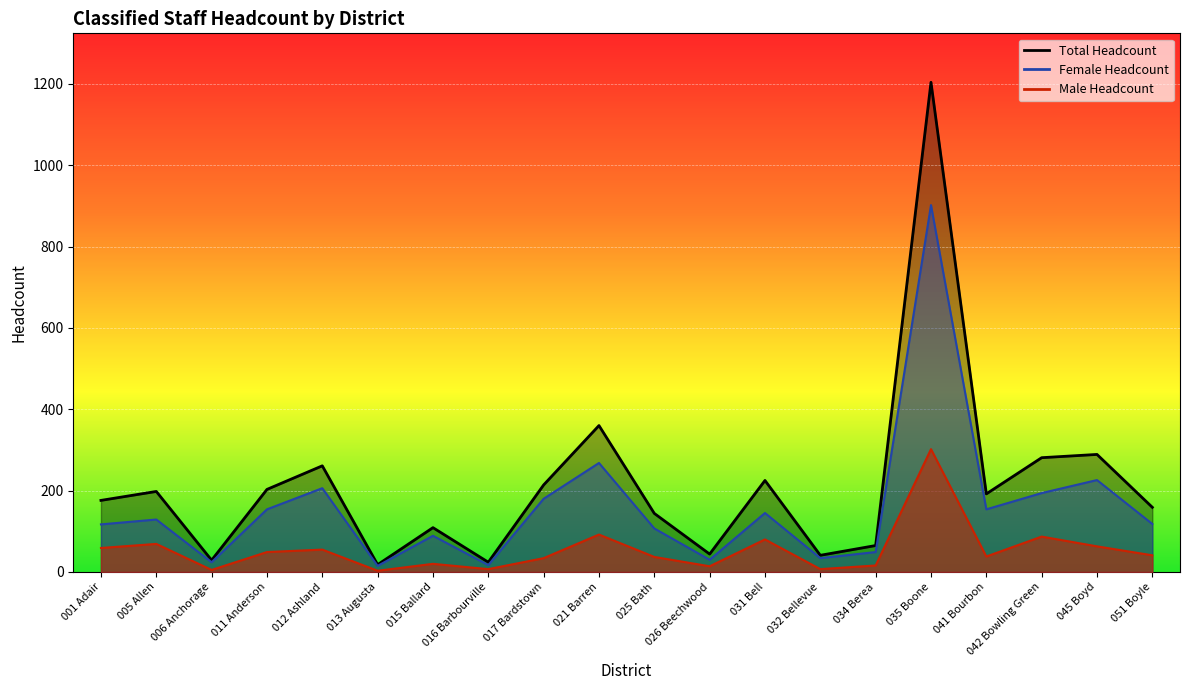

How many interior local peaks does the Male Headcount series have?

7